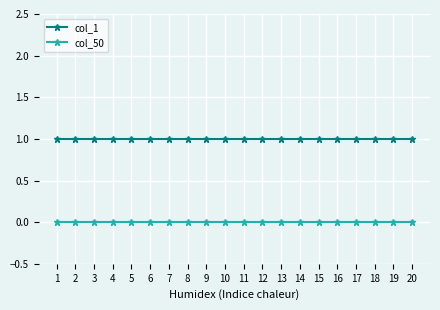

True or false: col_50 and col_1 cross at least once.

False